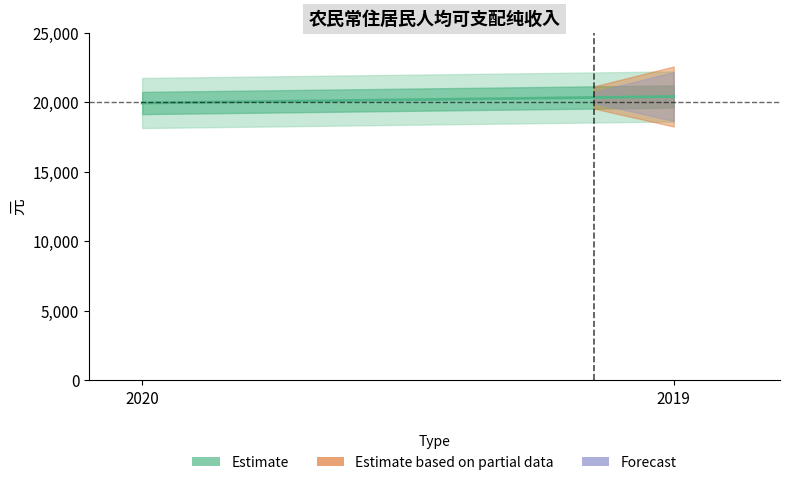

What is the greatest value displayed?

20420